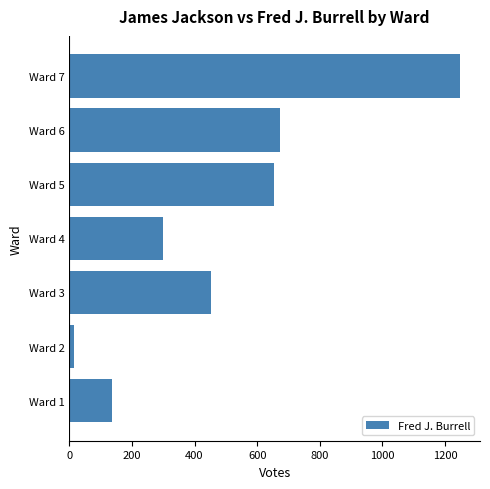

Reading top to bottom, what are all the values shown in this chart?

1249	673	655	299	451	16	135